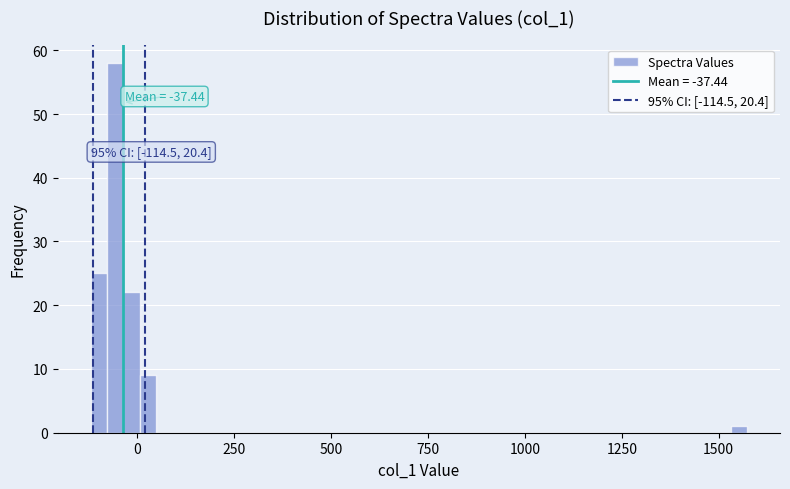

Around what value on the x-axis is the tallest bar? Give the approximate position of its centre, as read against the axis.

-50